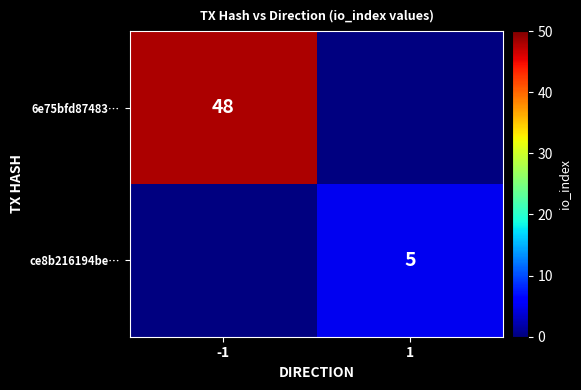

The 6e75bfd87483… series shows 48 at -1. True or false?

True